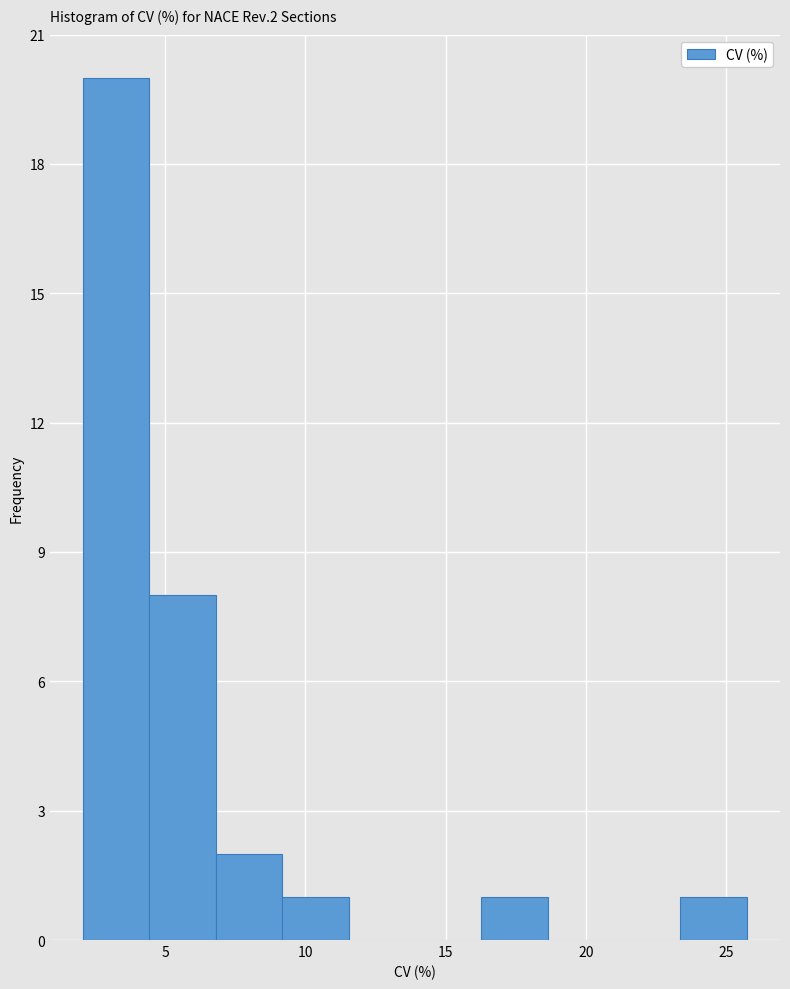

Reading left to right, transcribe this chart: for each bar, give the range it covers on the x-axis and its height. Neither the bar edges nor the heights are printed on the chart, so give them approximately, as read against the axes.

2.0 to 4.5: 20
4.5 to 7.0: 8
7.0 to 9.0: 2
9.0 to 11.5: 1
11.5 to 14.0: 0
14.0 to 16.5: 0
16.5 to 18.5: 1
18.5 to 21.0: 0
21.0 to 23.5: 0
23.5 to 25.5: 1